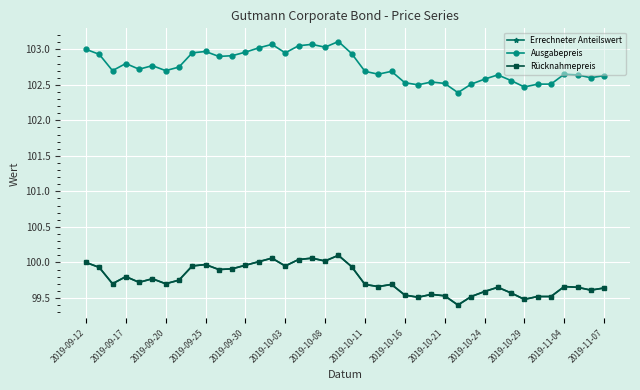

What is the sum of all Rücknahmepreis values?

3990.2